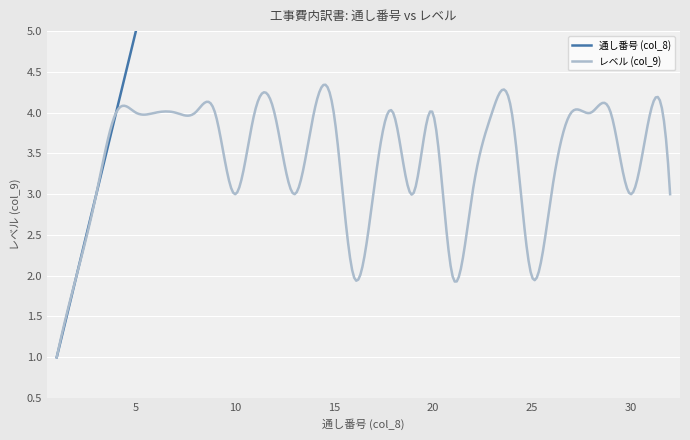

Is it true that 通し番号 (col_8) equals 43 at 24?

False